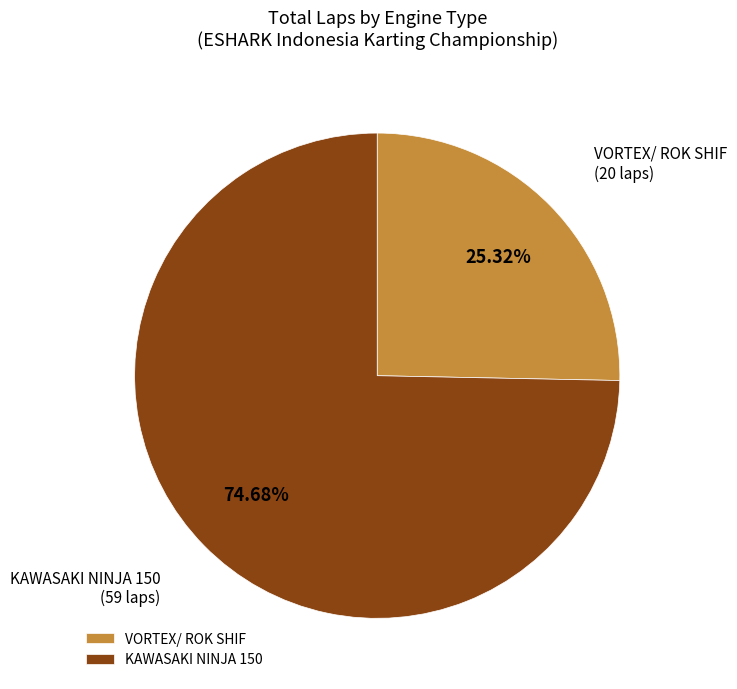

How many slices are in this pie chart?

2